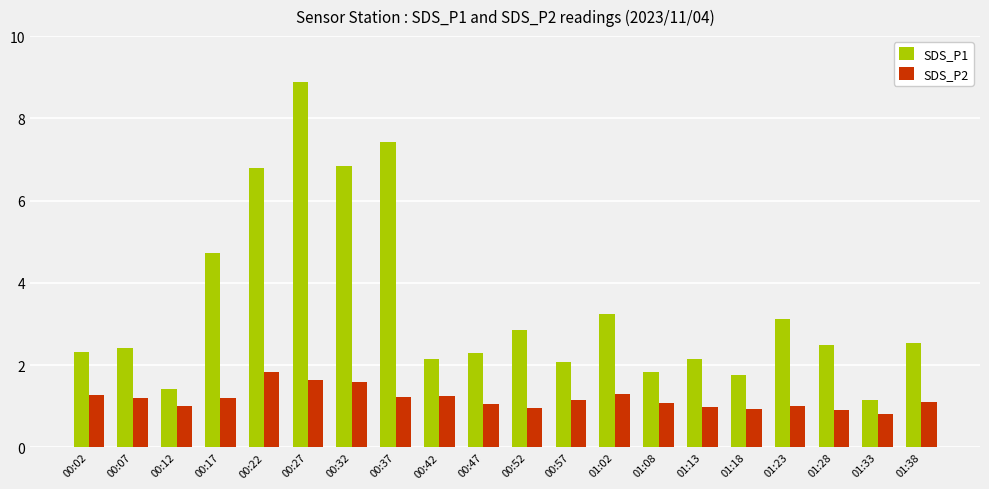

What is the spread (max minus min) of values at 00:17?

3.5